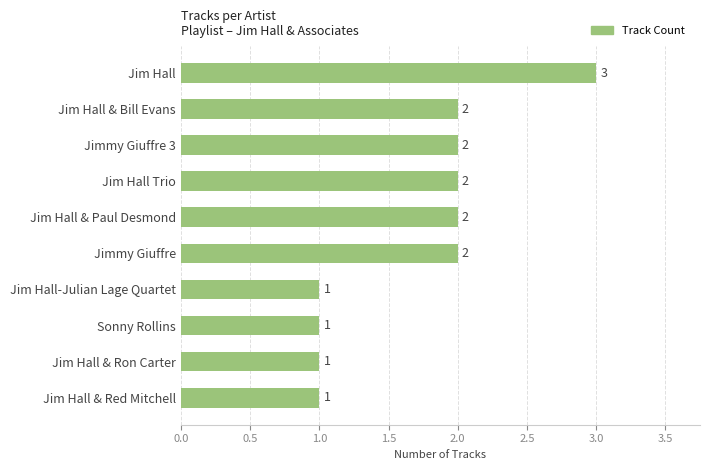

Reading top to bottom, list all the values displayed in this chart.

Jim Hall=3	Jim Hall & Bill Evans=2	Jimmy Giuffre 3=2	Jim Hall Trio=2	Jim Hall & Paul Desmond=2	Jimmy Giuffre=2	Jim Hall-Julian Lage Quartet=1	Sonny Rollins=1	Jim Hall & Ron Carter=1	Jim Hall & Red Mitchell=1